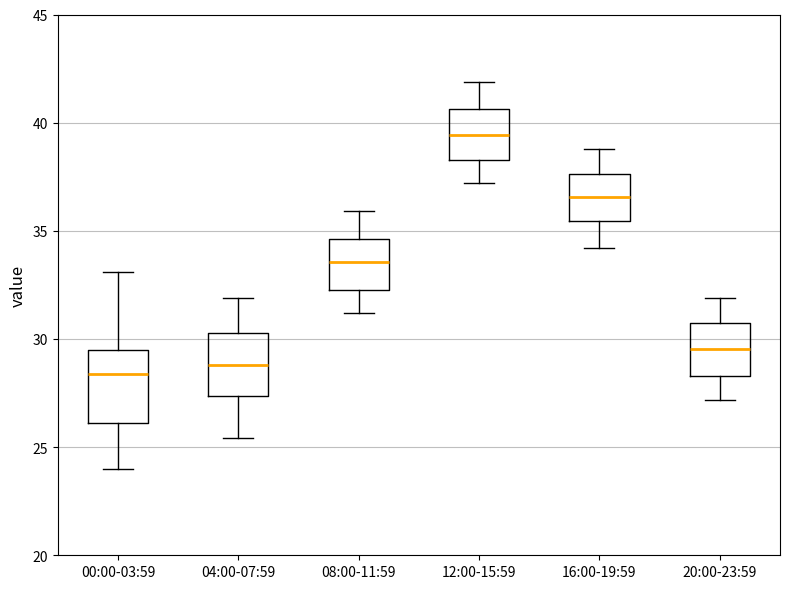

Reading left to right, read every box against the y-axis: the position of its median line, the range the box covers, and the ends of its whiskers. The values are not printed on the chart, so give them approximately, as read against the axis.

00:00-03:59: median 28.5, box 26.0 to 29.5, whiskers 24.0 to 33.0
04:00-07:59: median 29.0, box 27.5 to 30.5, whiskers 25.5 to 32.0
08:00-11:59: median 33.5, box 32.5 to 34.5, whiskers 31.0 to 36.0
12:00-15:59: median 39.5, box 38.5 to 40.5, whiskers 37.0 to 42.0
16:00-19:59: median 36.5, box 35.5 to 37.5, whiskers 34.0 to 39.0
20:00-23:59: median 29.5, box 28.5 to 30.5, whiskers 27.0 to 32.0